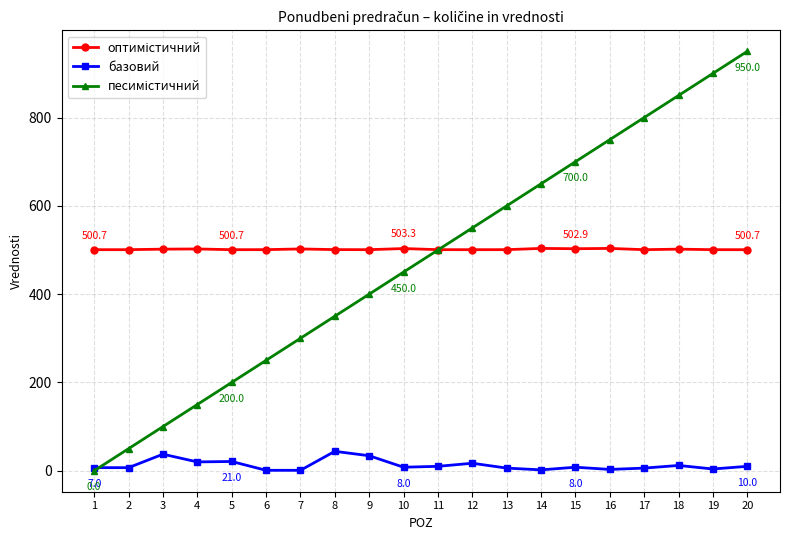

What is the total value across all series at 10?

961.3